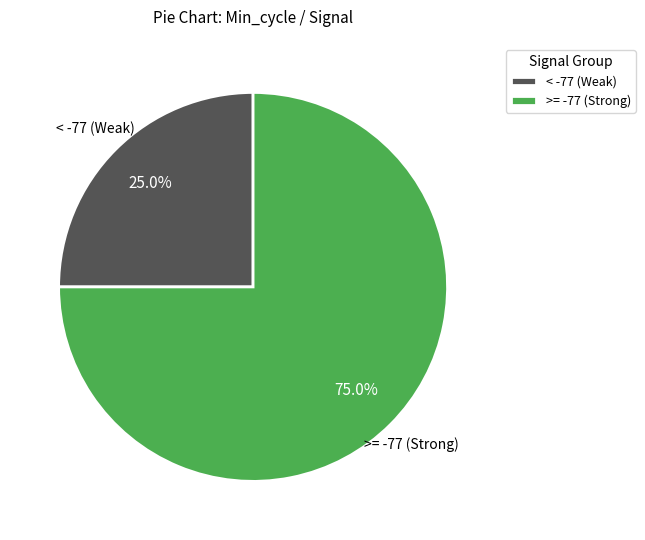

Which slice is the smallest?

< -77 (Weak)